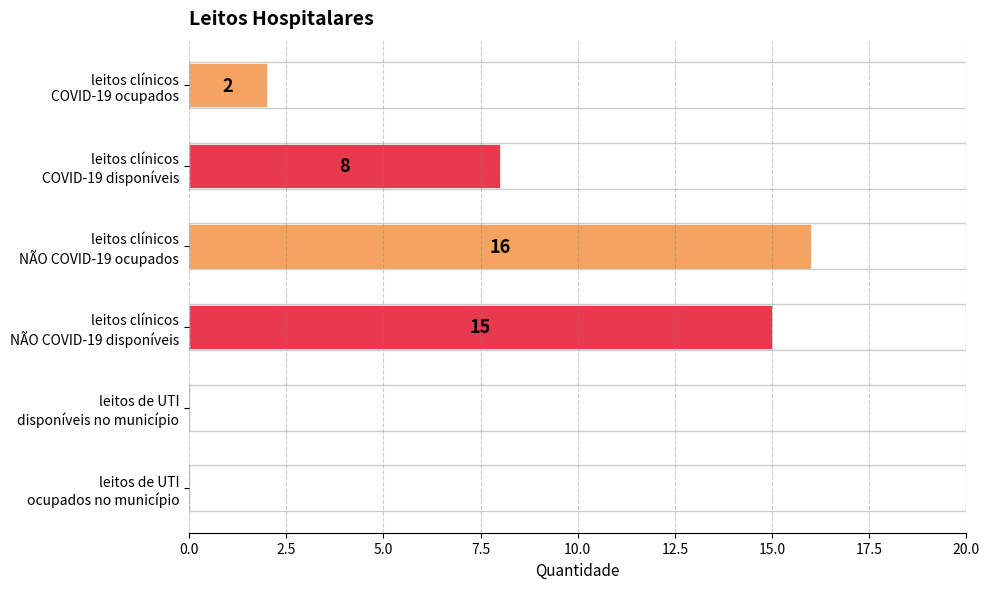

What is the sum of all values?

41